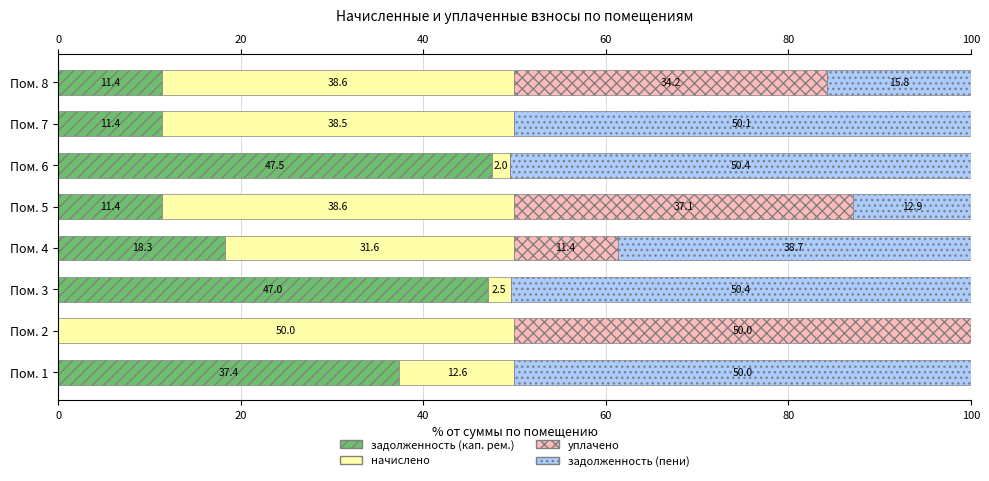

What is the total value across all series at Пом. 2?

100.0